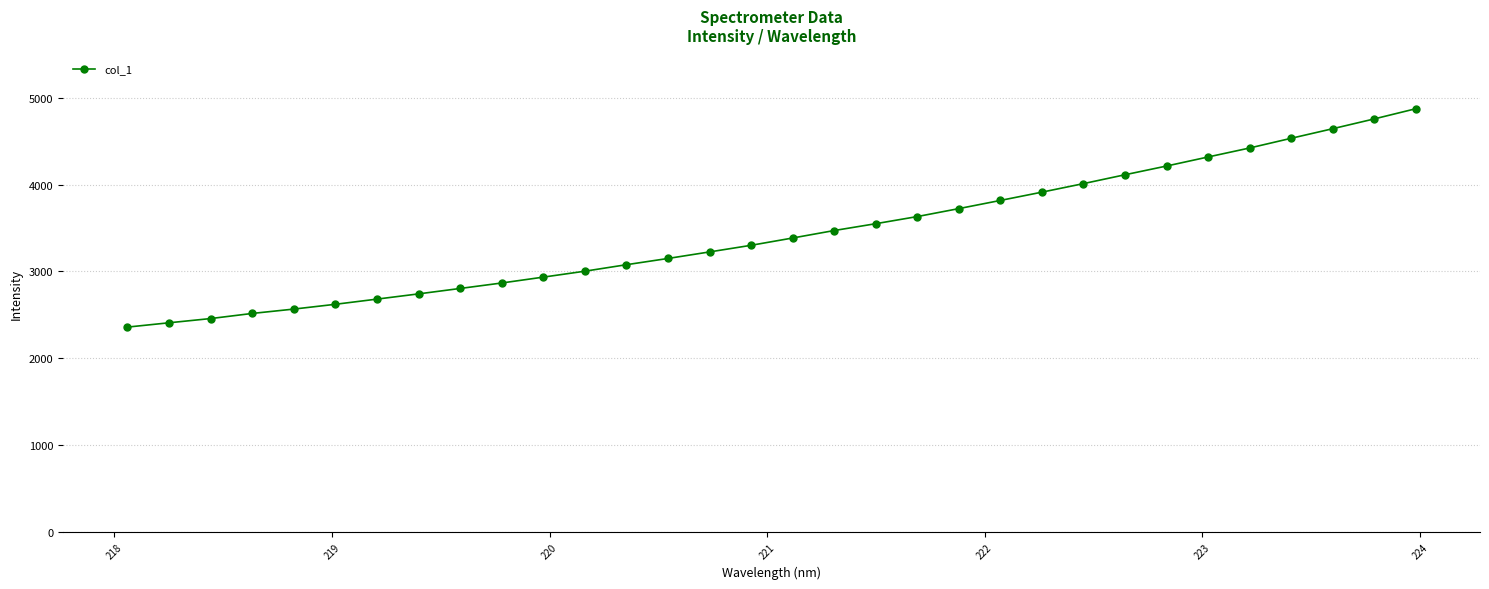

What is the value of the 6th point from the left?

2621.5